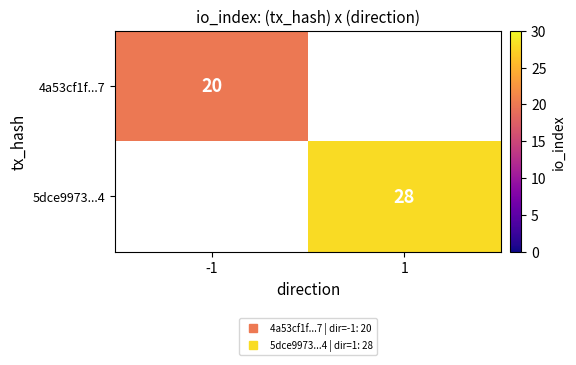

At how many categories does at least one series exceed 21?

1